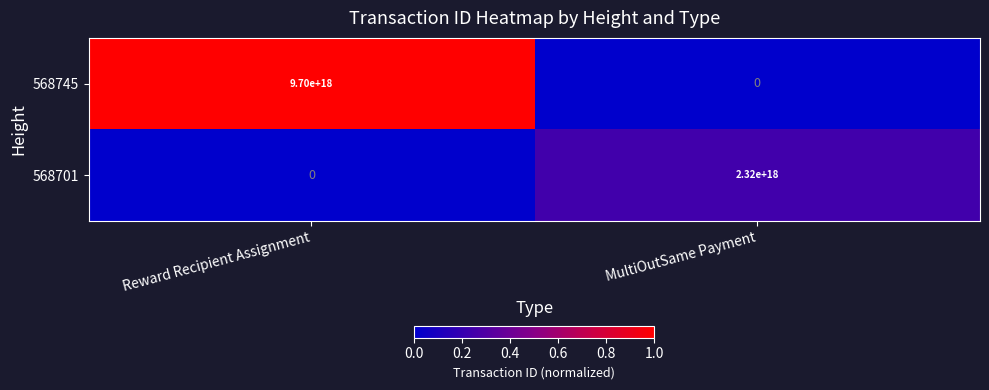

List the series in order of their overall mean, highest first.

568745, 568701